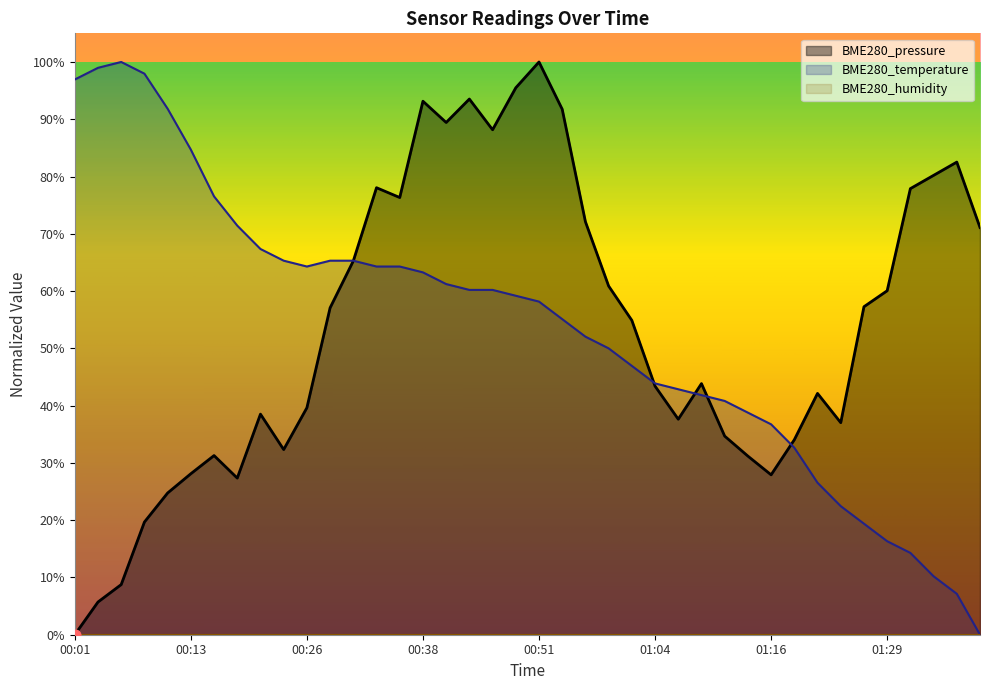

At how many categories does at least one series exceed 0?

40